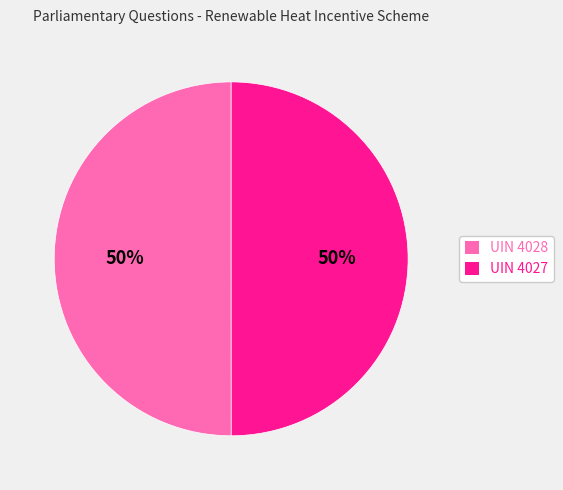

What is the ratio of the value at UIN 4027 to the value at UIN 4028?

1.0